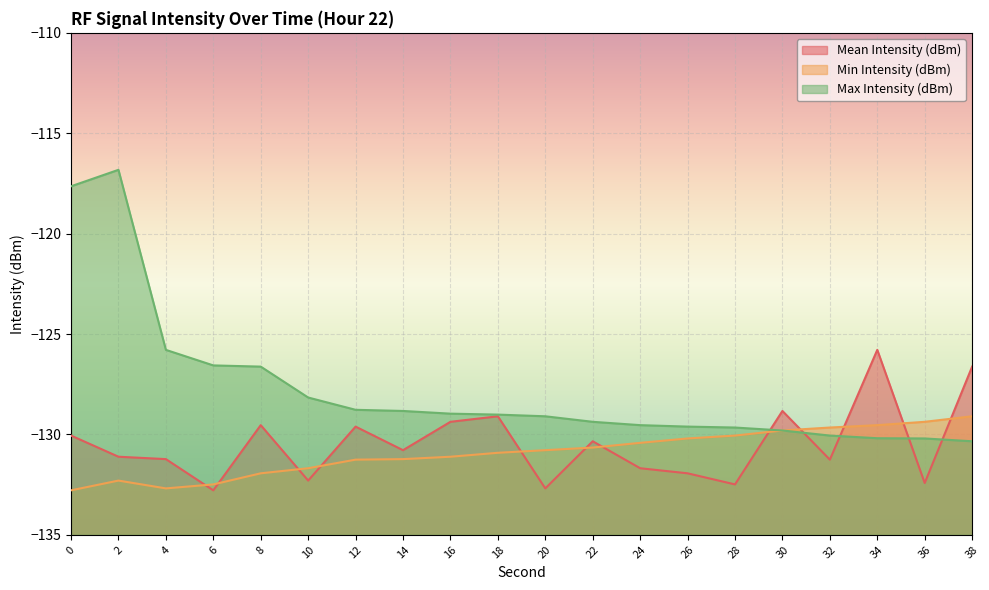

Read the Max Intensity (dBm) value at 18.

-129.0